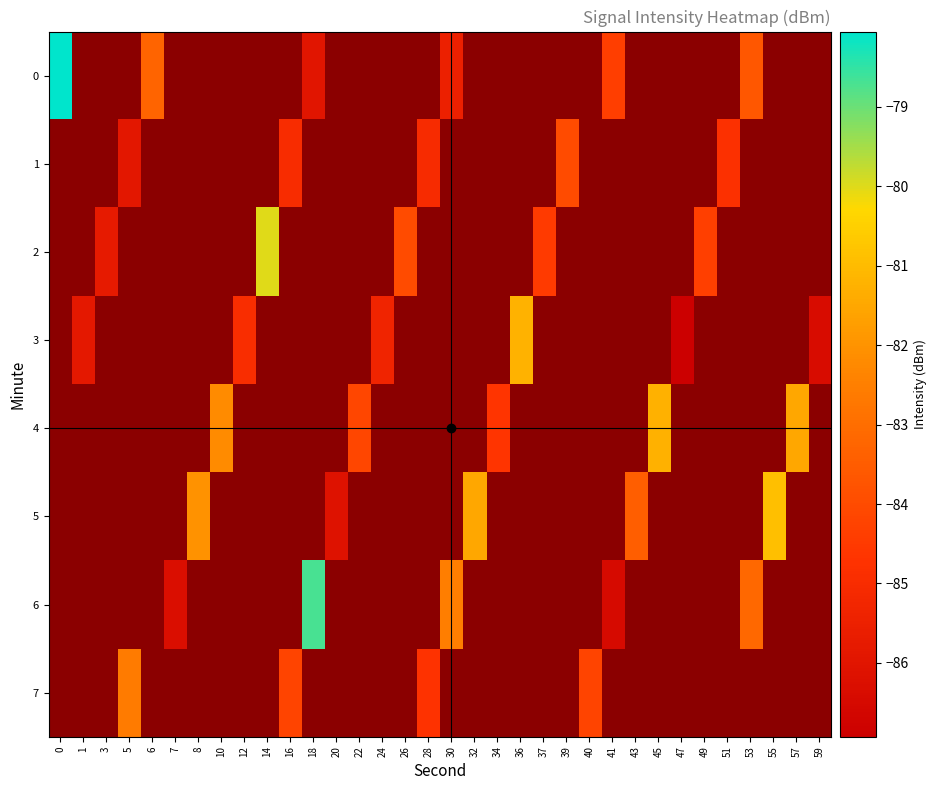

What is the minimum value for 0?

-86.0